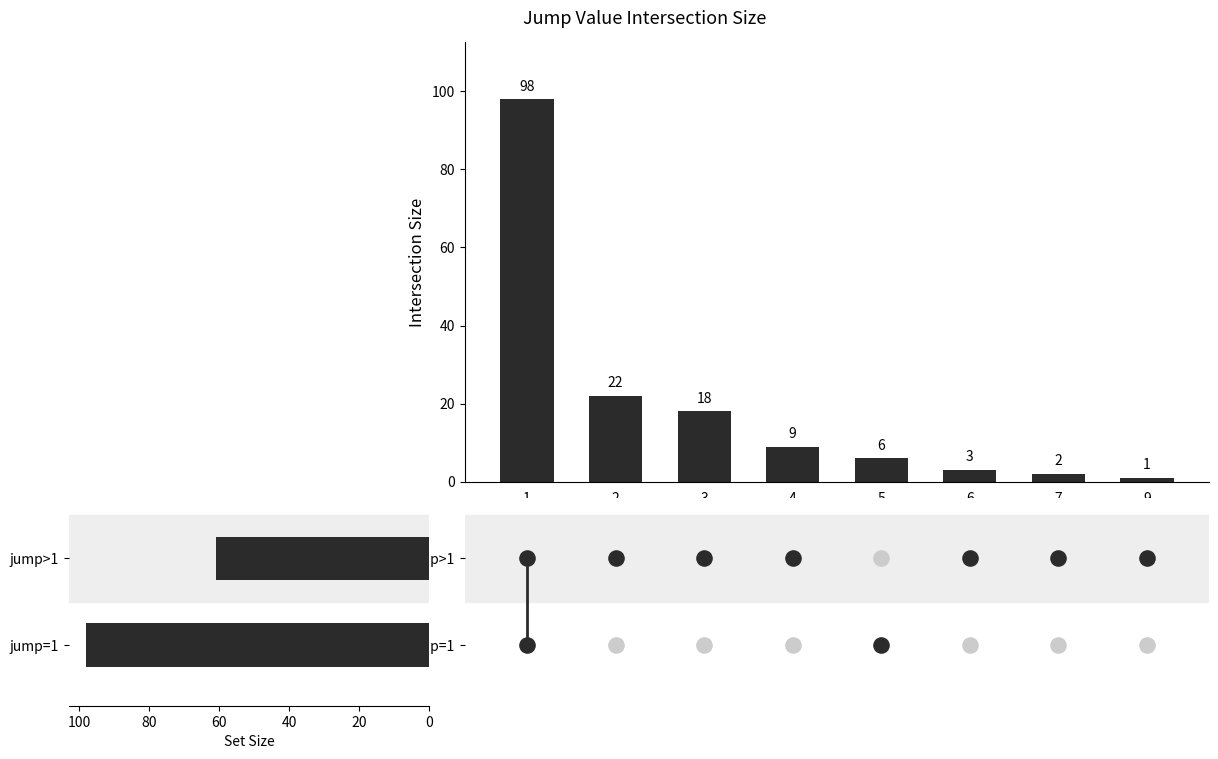

Between 9 and 2, which is larger?

2